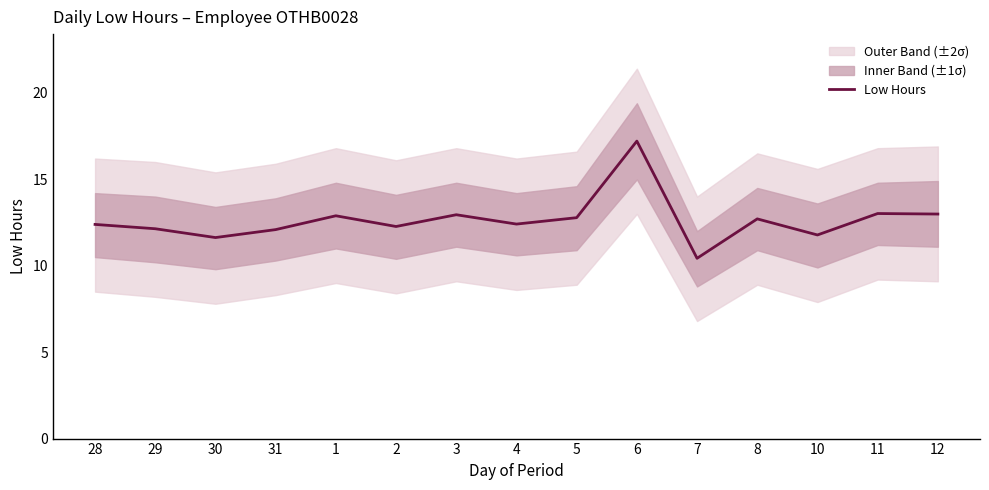

At which category does the data reach its first local valley?

30